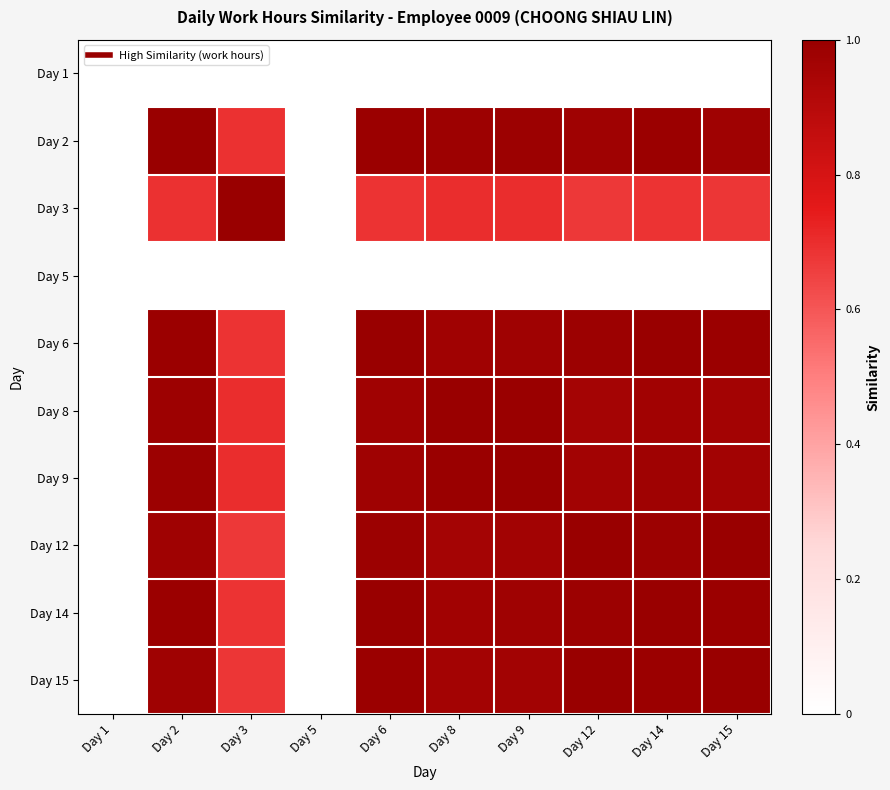

Count the number of data series in this chart.

10